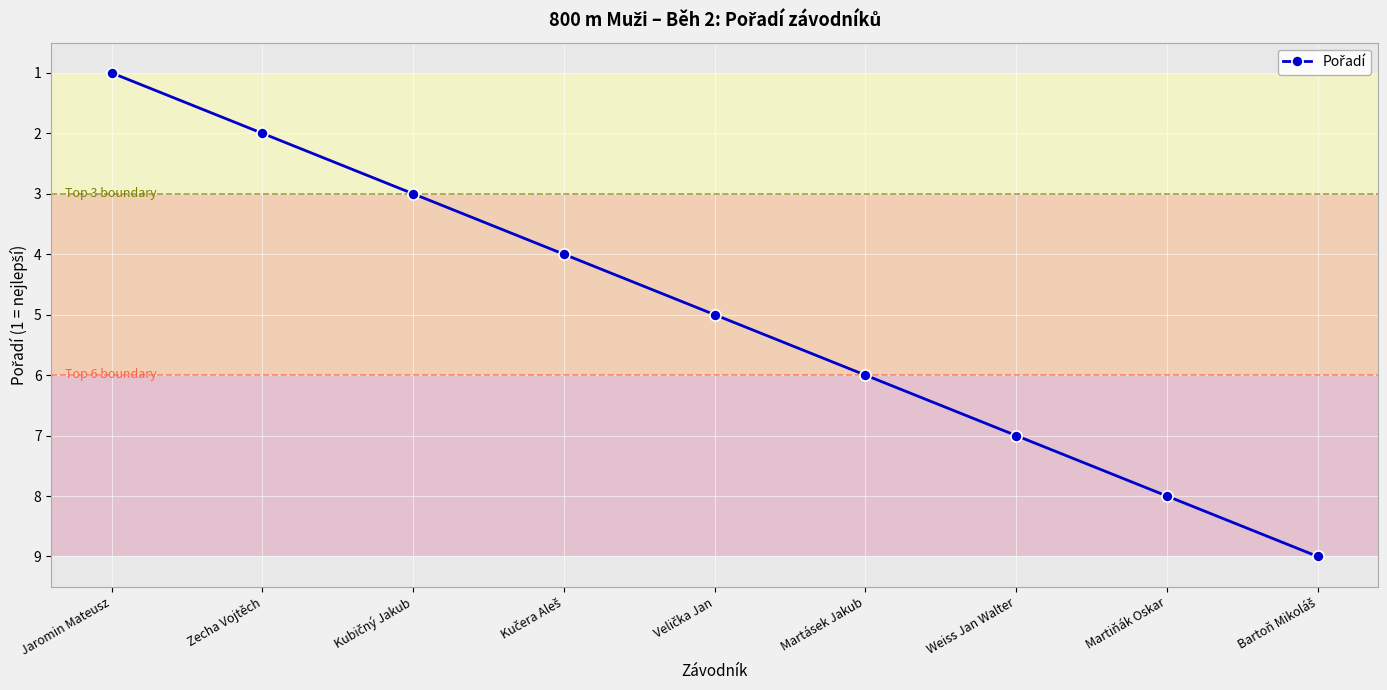

How many lines are shown in the chart?

1